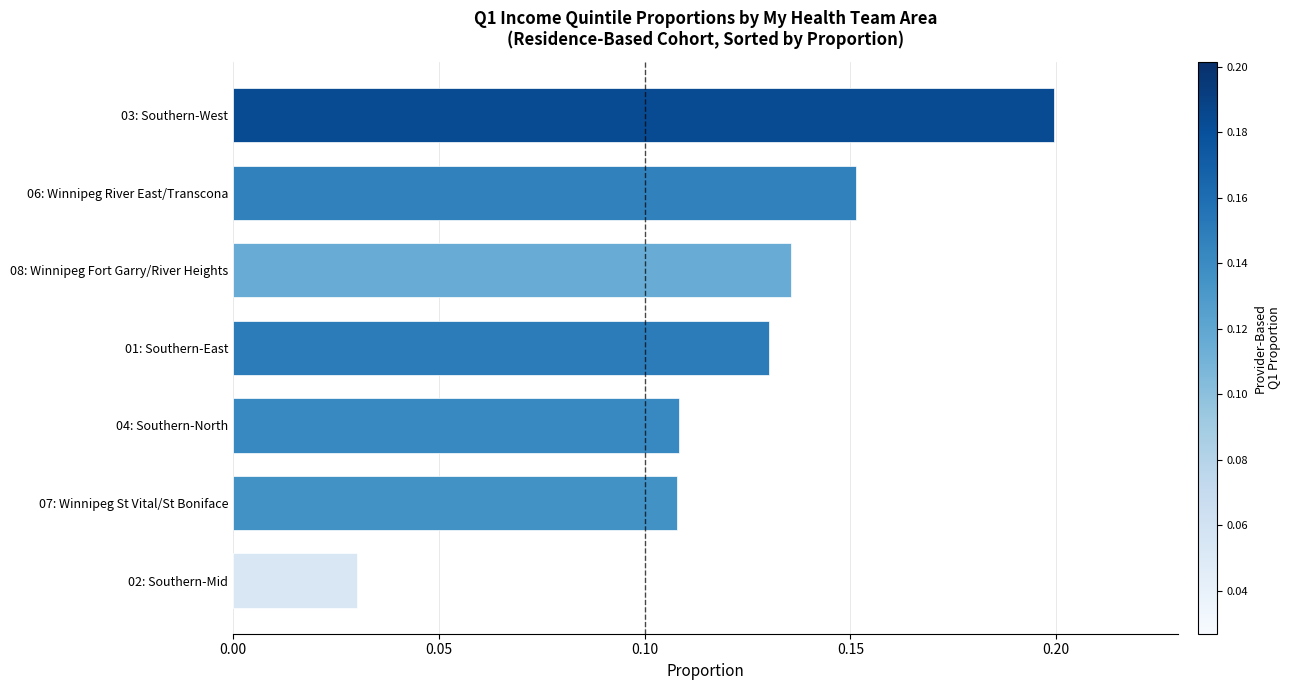

Which category has the highest value across all series?

03: Southern-West